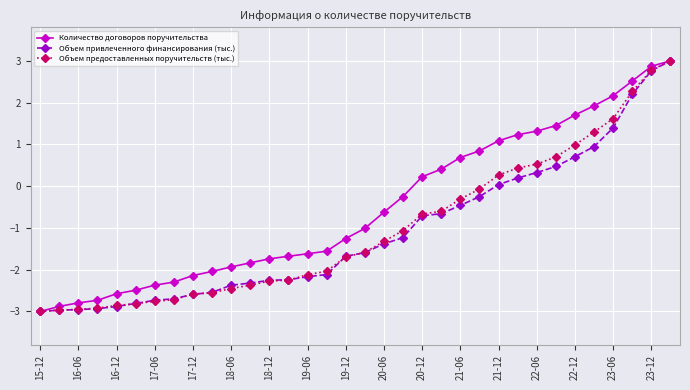

Which series has the largest total across all categories?

Количество договоров поручительства